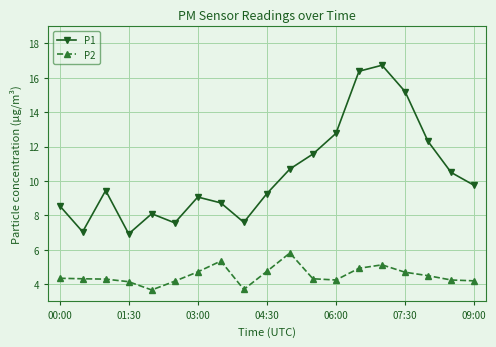

True or false: P2 and P1 cross at least once.

False